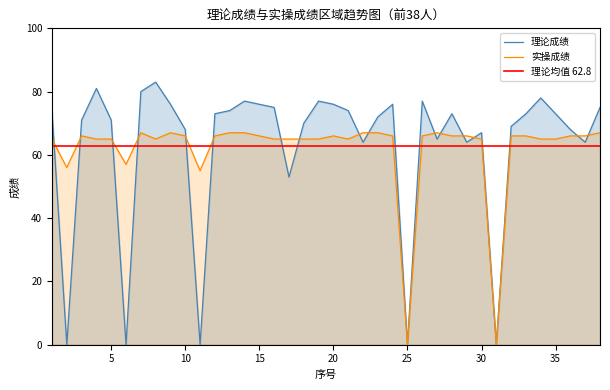

Rank the categories by 实操成绩 value from highest to lowest.

7, 9, 13, 14, 22, 23, 27, 38, 3, 10, 12, 15, 20, 24, 26, 28, 29, 32, 33, 36, 37, 1, 4, 5, 8, 16, 17, 18, 19, 21, 30, 34, 35, 6, 2, 11, 25, 31